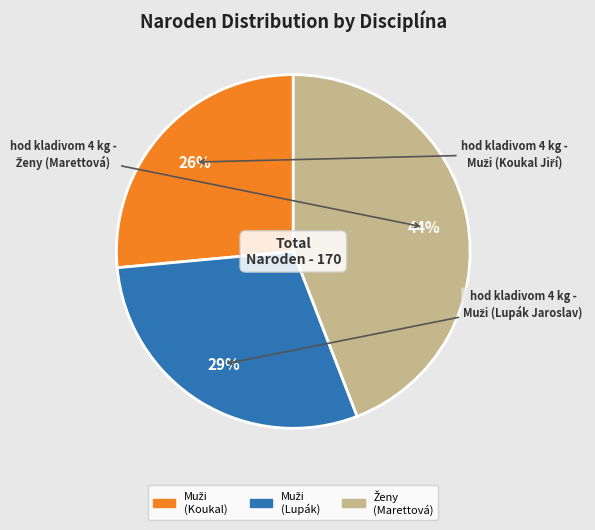

Is there any slice that represents more than half of the pie?

No